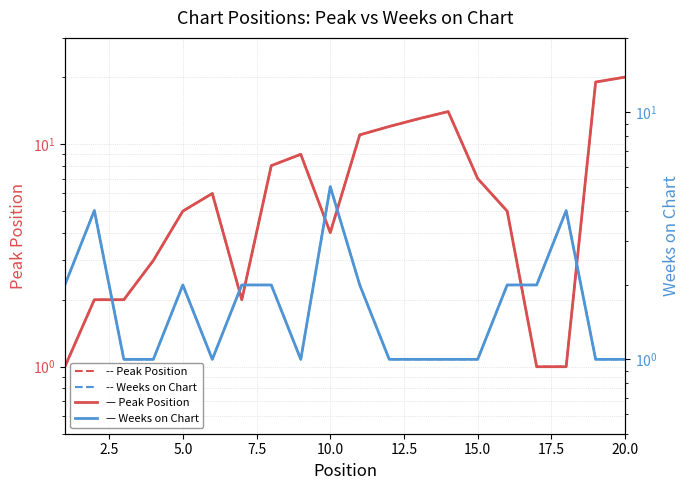

How many data points in Peak Position are less than 6?

10